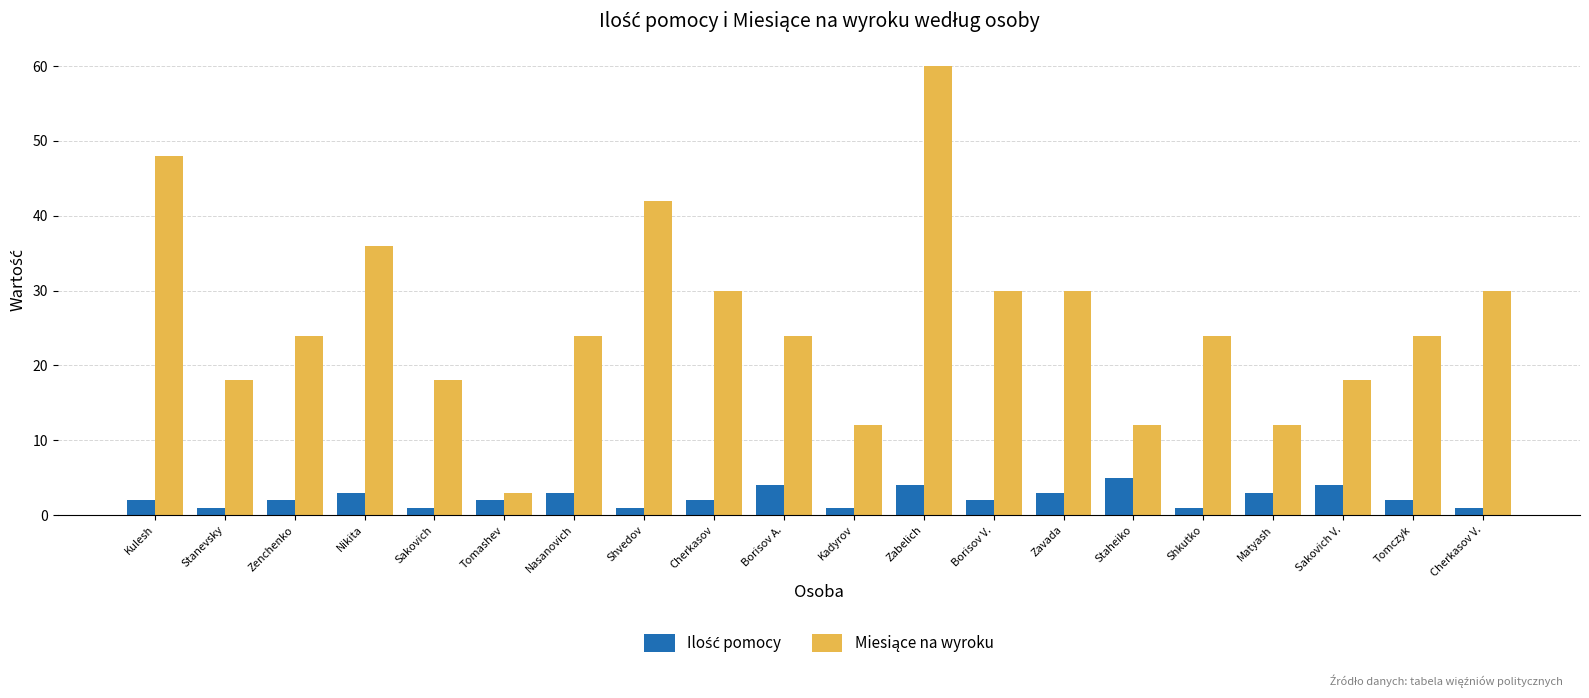

What is the total value across all series at Nikita?

39